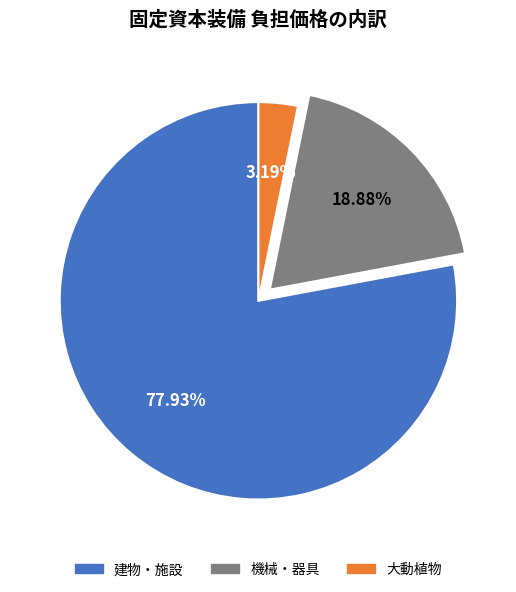

How many slices are in this pie chart?

3